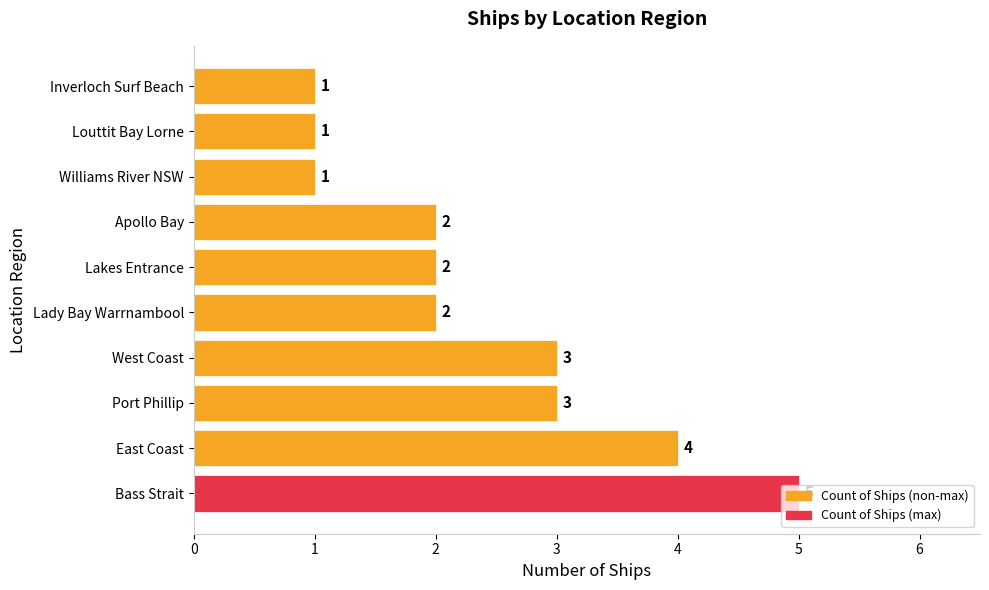

What is the ratio of the value at Lakes Entrance to the value at Apollo Bay?

1.0